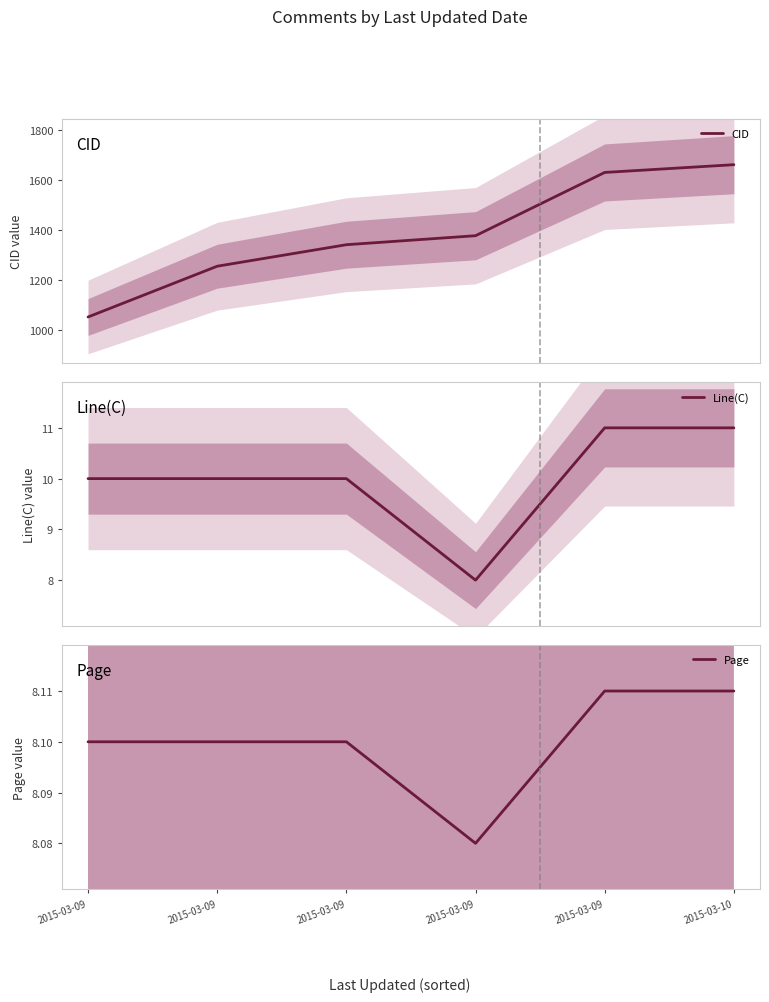

Reading left to right, what are all the values shown in this chart?

CID: 1051.0	1254.0	1340.0	1376.0	1629.0	1660.0
Line(C): 10.0	10.0	10.0	8.0	11.0	11.0
Page: 8.1	8.1	8.1	8.1	8.1	8.1